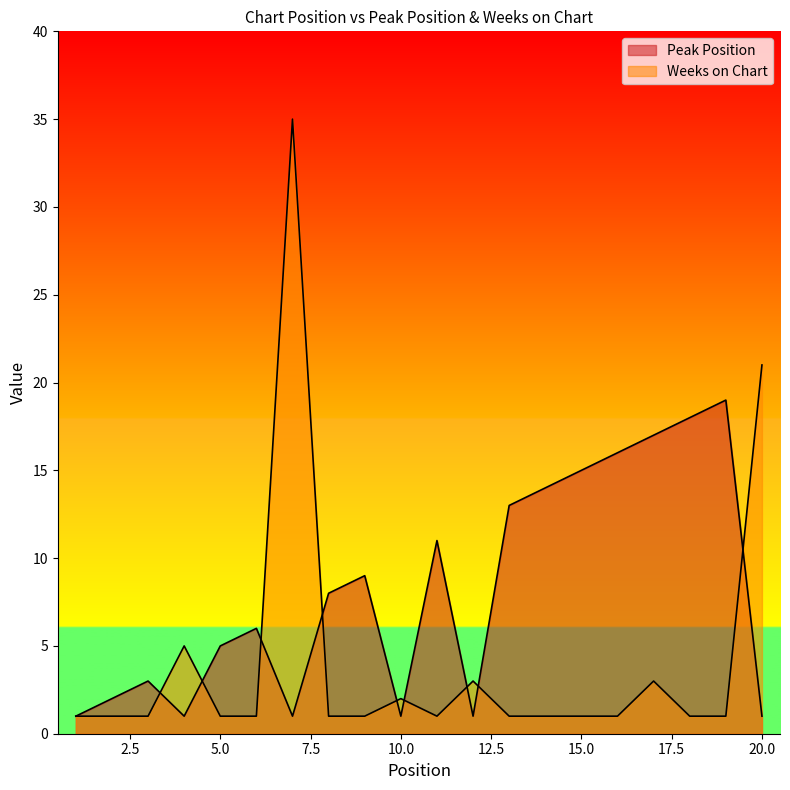

Where do Weeks on Chart and Peak Position first cross each other?

3 and 4